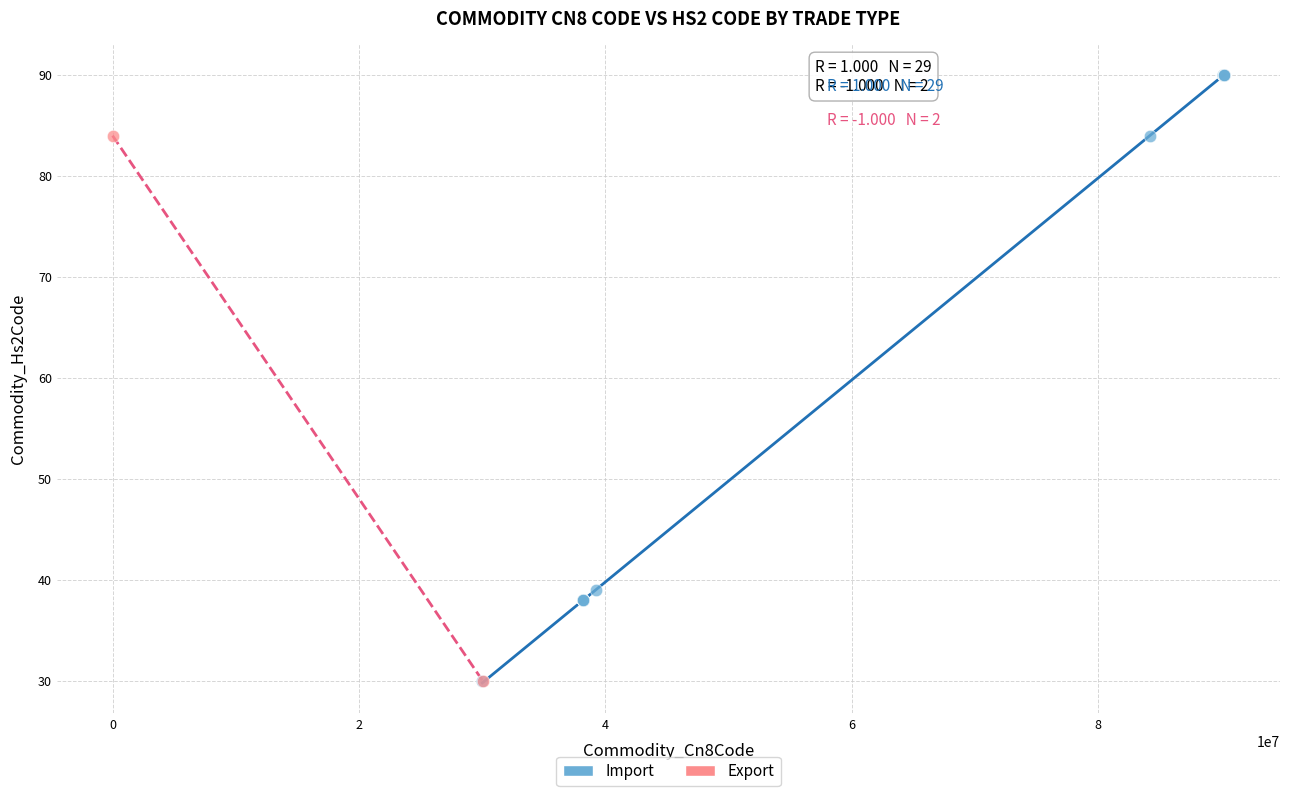

What are all the series names shown in the legend?

Import, Export